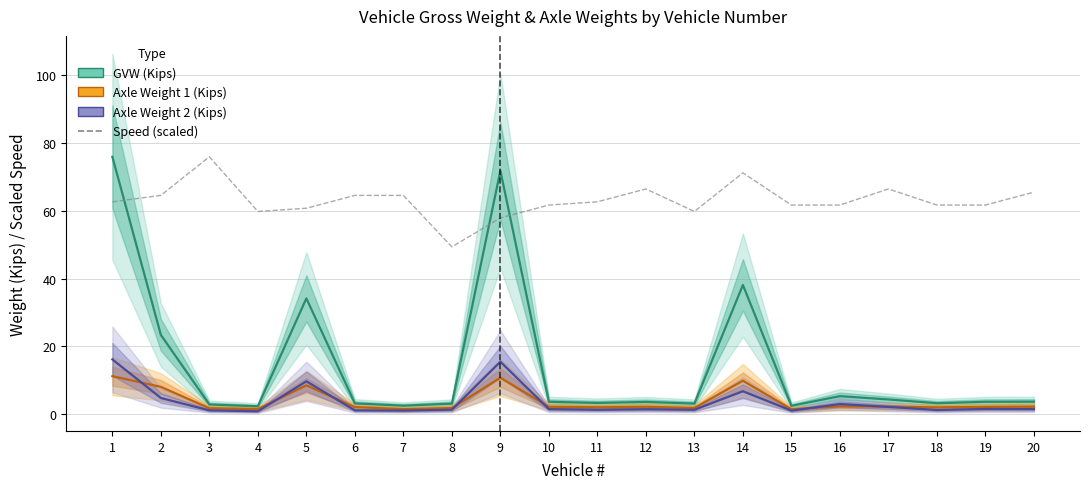

Between 20 and 5, which is larger?

5